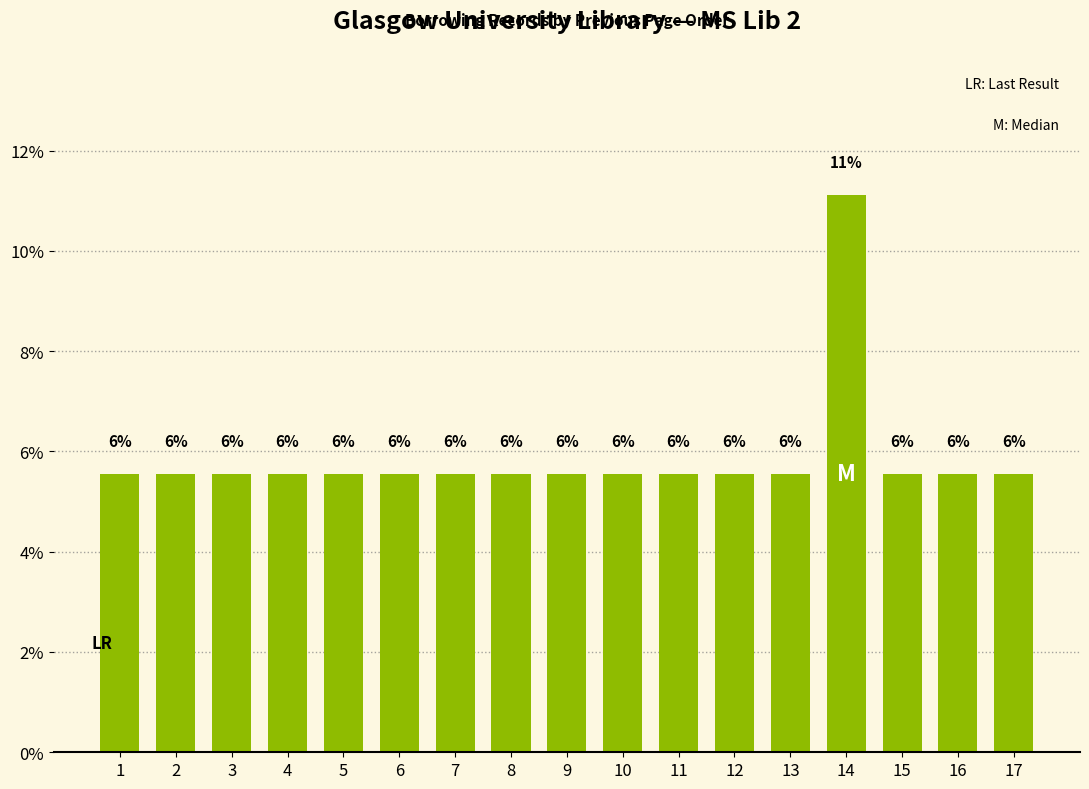

Does the chart contain any negative values?

No